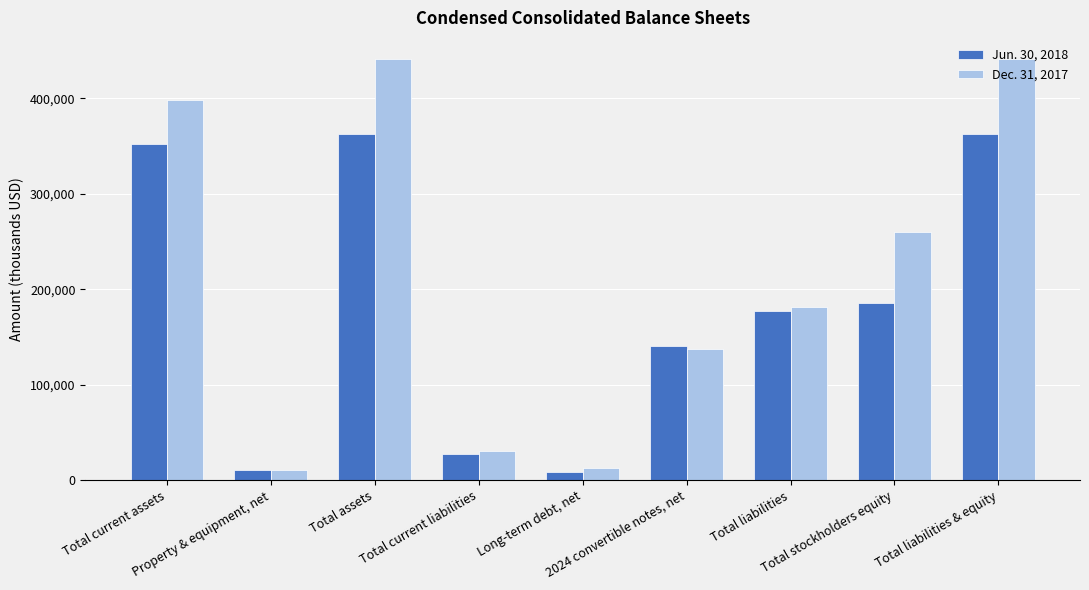

What is the sum of the Dec. 31, 2017 values at Total assets and 2024 convertible notes, net?

578424